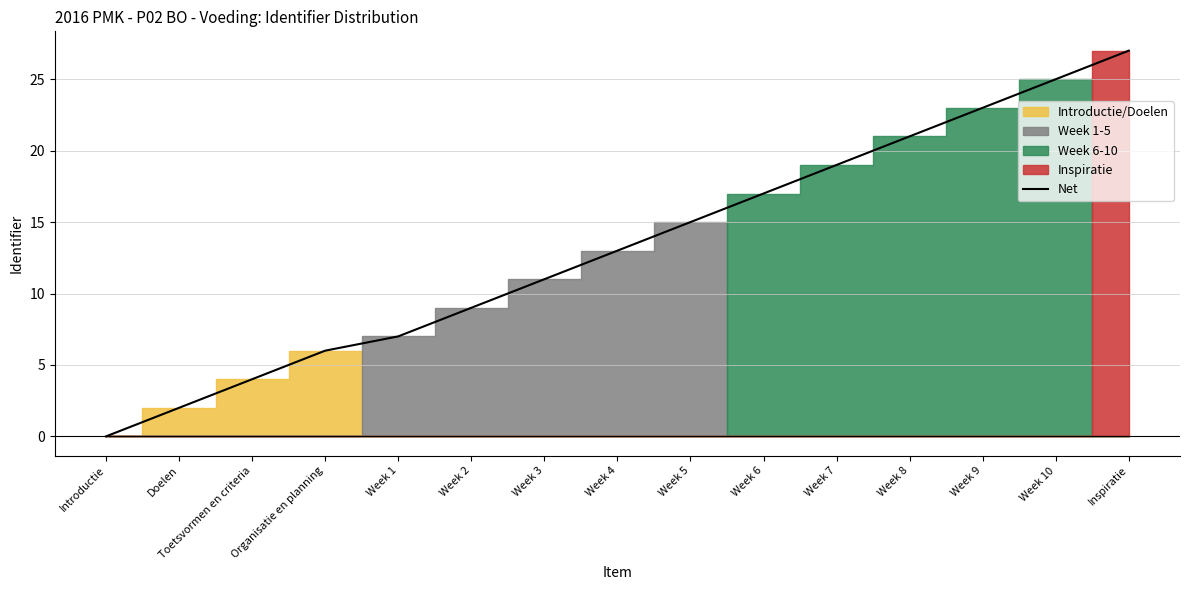

How many values are above zero?

14